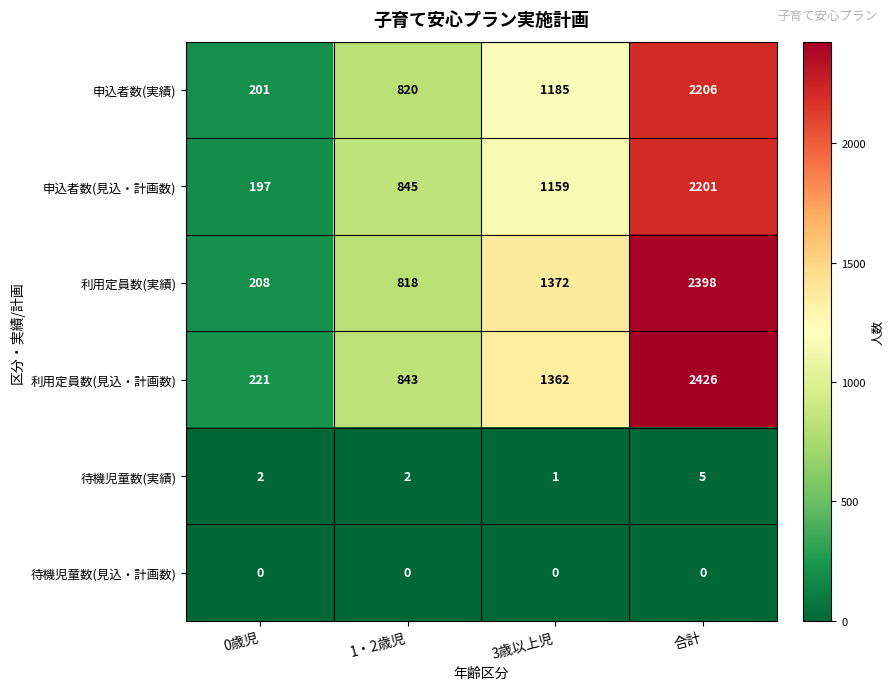

The value of 申込者数(実績) at 3歳以上児 is 706. True or false?

False